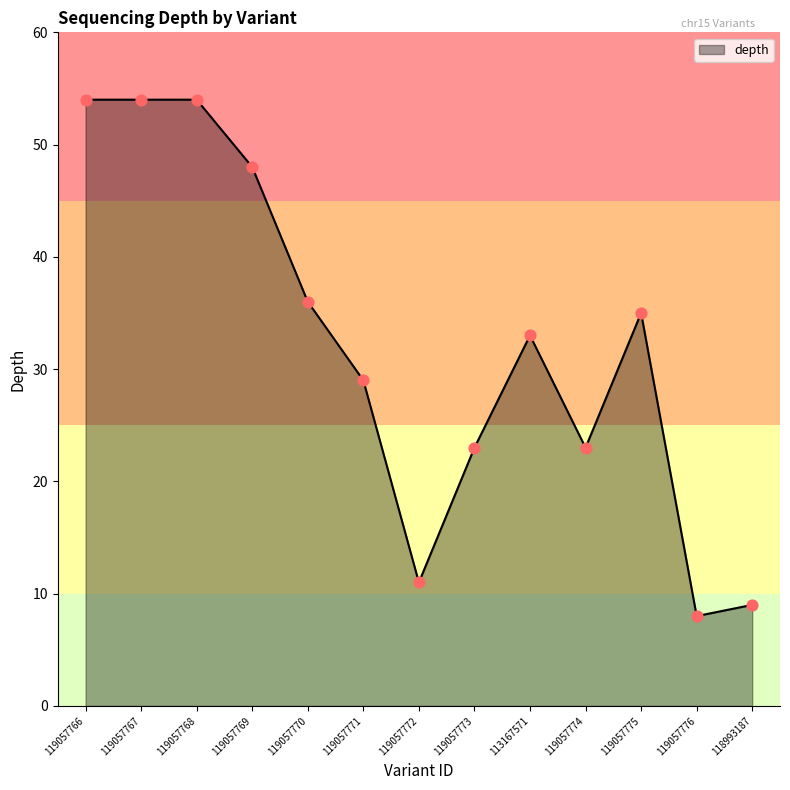

Approximately how many times larger is the value at 119057768 compared to 119057766?

1.0